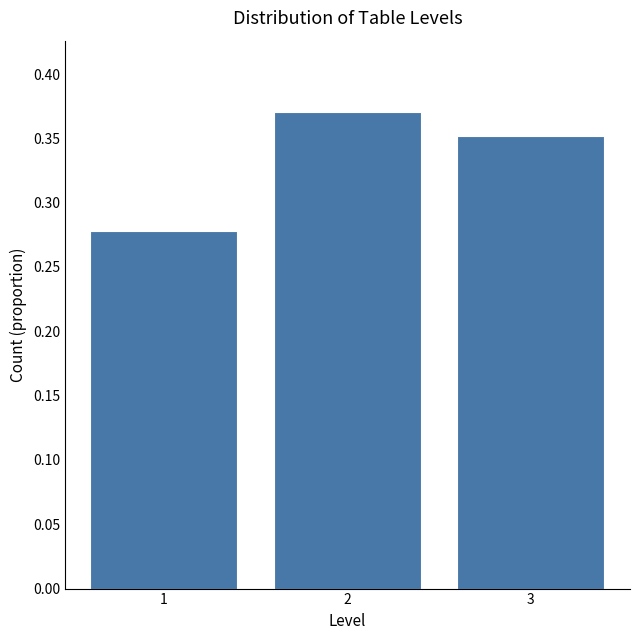

What is the change in value from 1 to 3?

+0.1